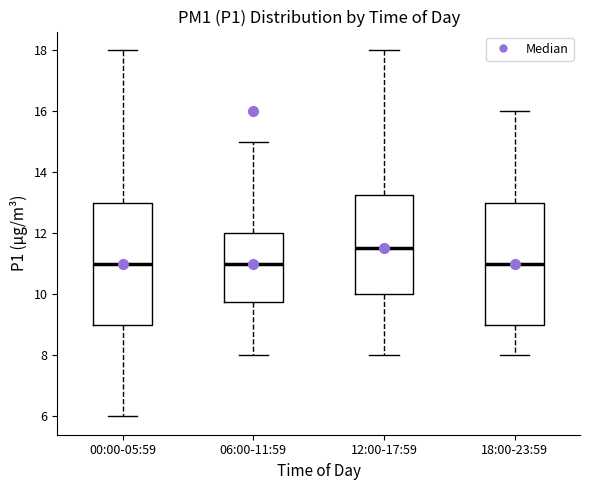

Reading left to right, transcribe this box plot: for each box, give where its median line is, the range the box spans, and where its two whiskers end, as read against the y-axis. The values are not printed on the chart, so give them approximately, as read against the axis.

00:00-05:59: median 11.0, box 9.0 to 13.0, whiskers 6.0 to 18.0
06:00-11:59: median 11.0, box 9.8 to 12.0, whiskers 8.0 to 15.0
12:00-17:59: median 11.6, box 10.0 to 13.2, whiskers 8.0 to 18.0
18:00-23:59: median 11.0, box 9.0 to 13.0, whiskers 8.0 to 16.0